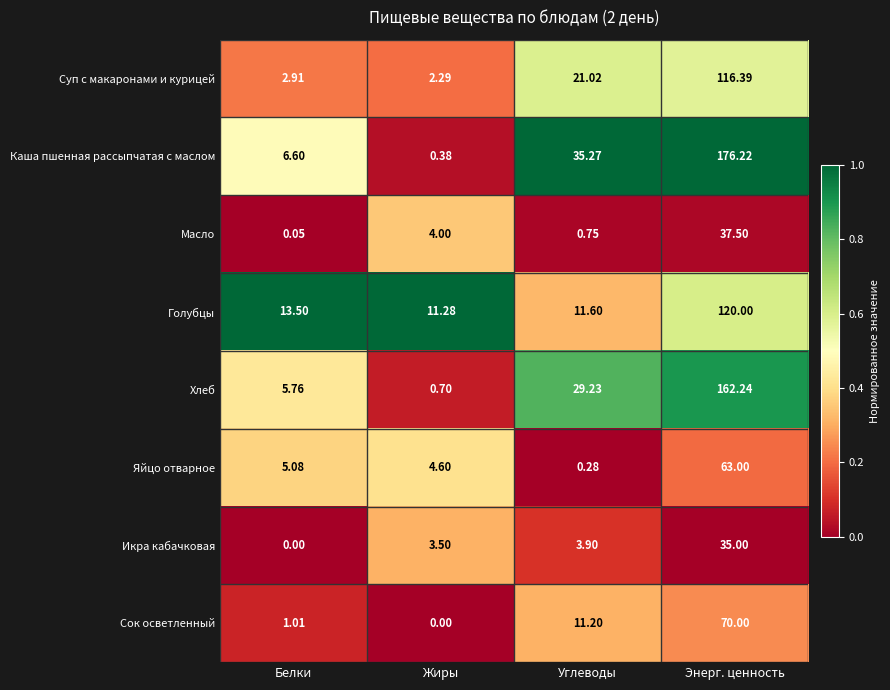

What is the difference between the highest and lowest values at Белки?

13.5